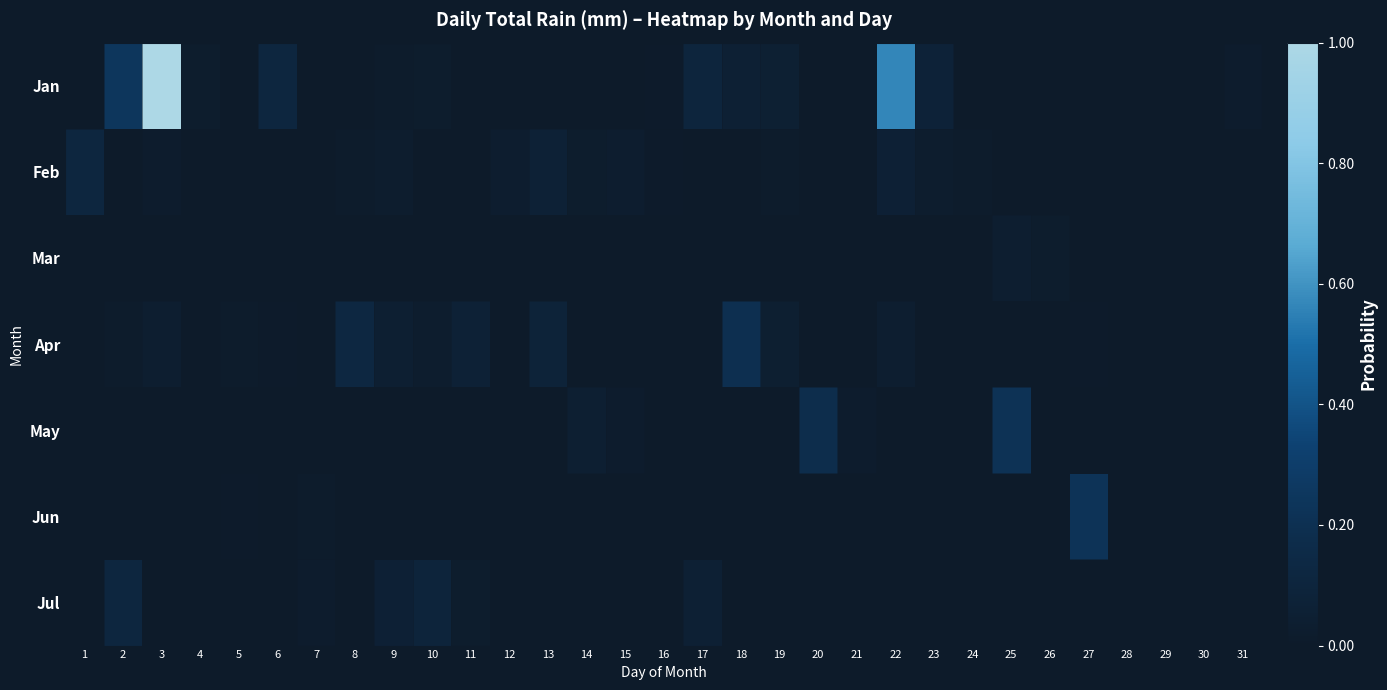

Rank the series by their maximum value, from highest to lowest.

Jan, Jun, May, Apr, Feb, Jul, Mar